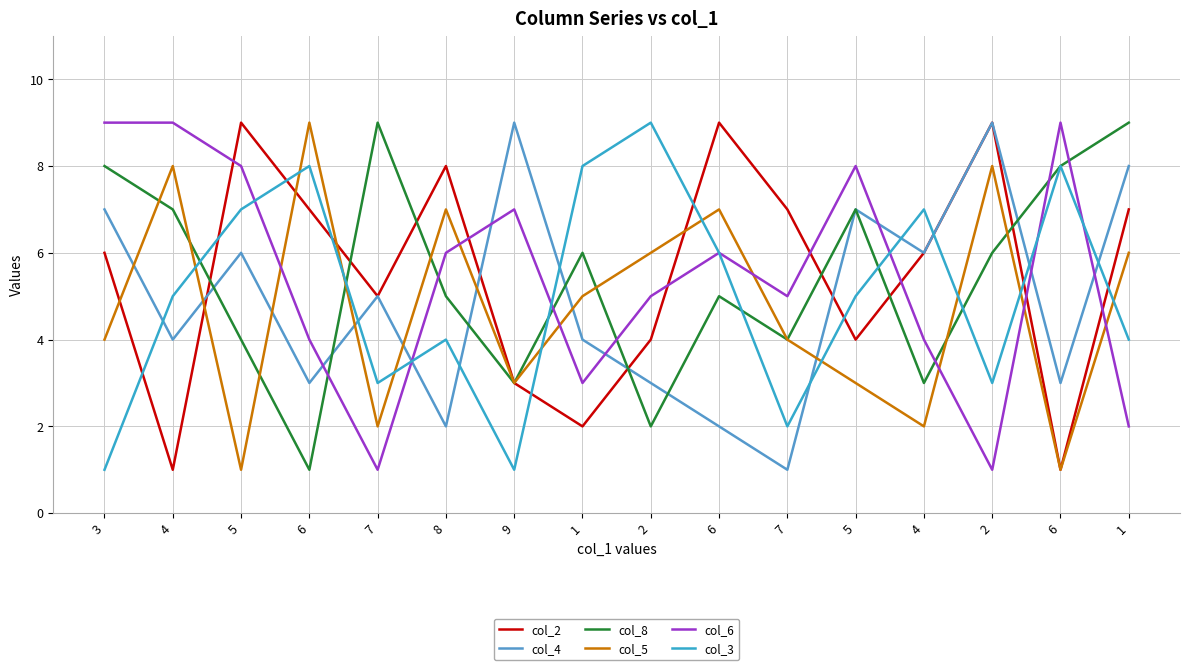

List the labels in order of col_4 value, smallest first.

7, 8, 6, 6, 2, 6, 4, 1, 7, 5, 4, 3, 5, 1, 9, 2